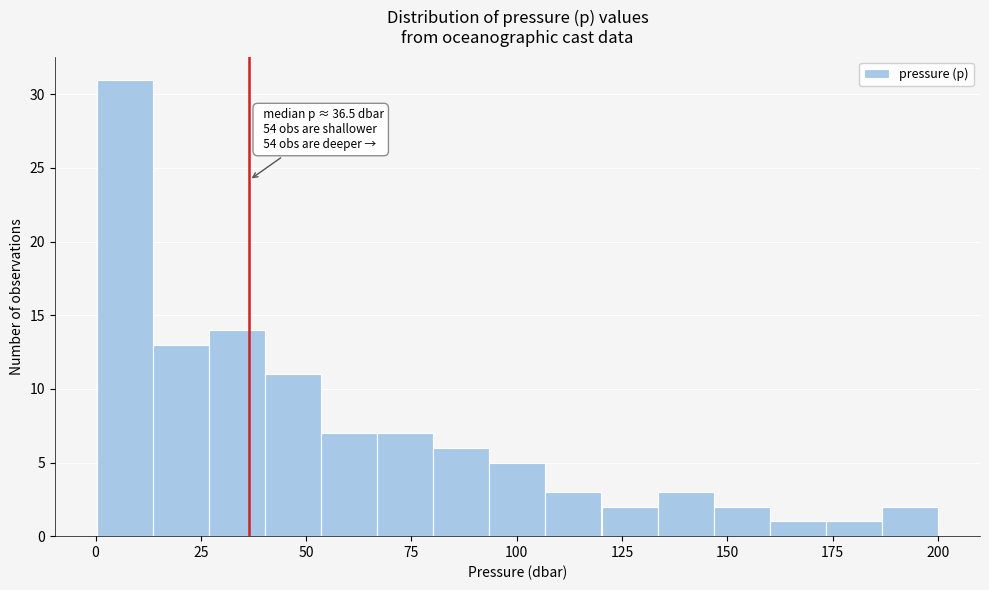

Read against the x-axis, roughly where is the centre of the tallest bar?

5